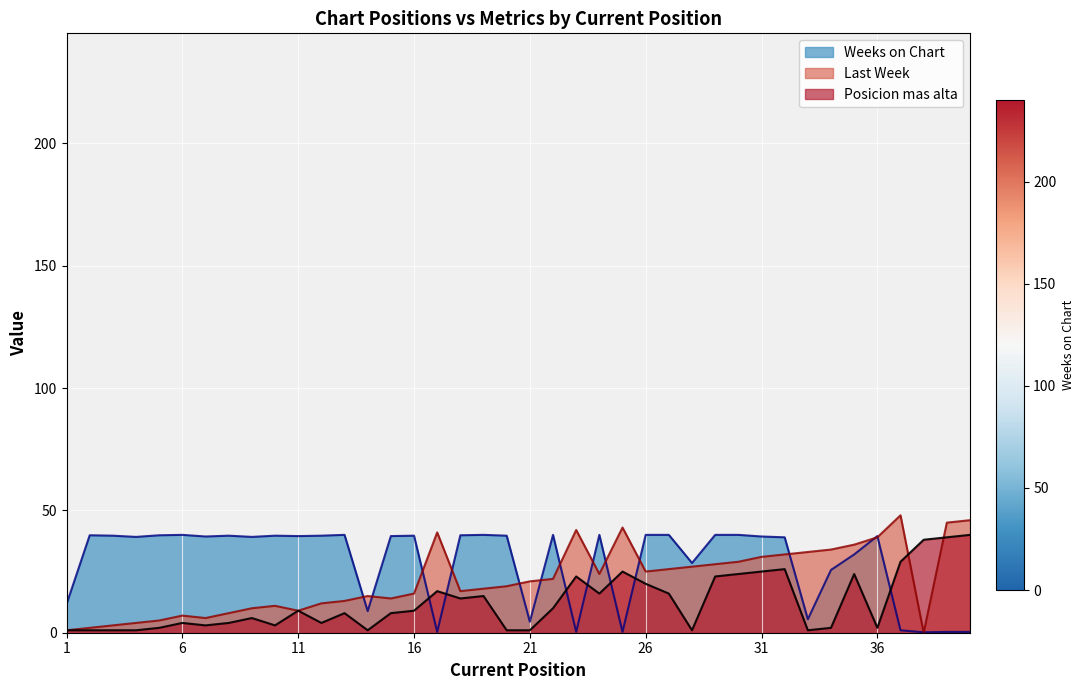

What is the average value of the Last Week series?

21.6